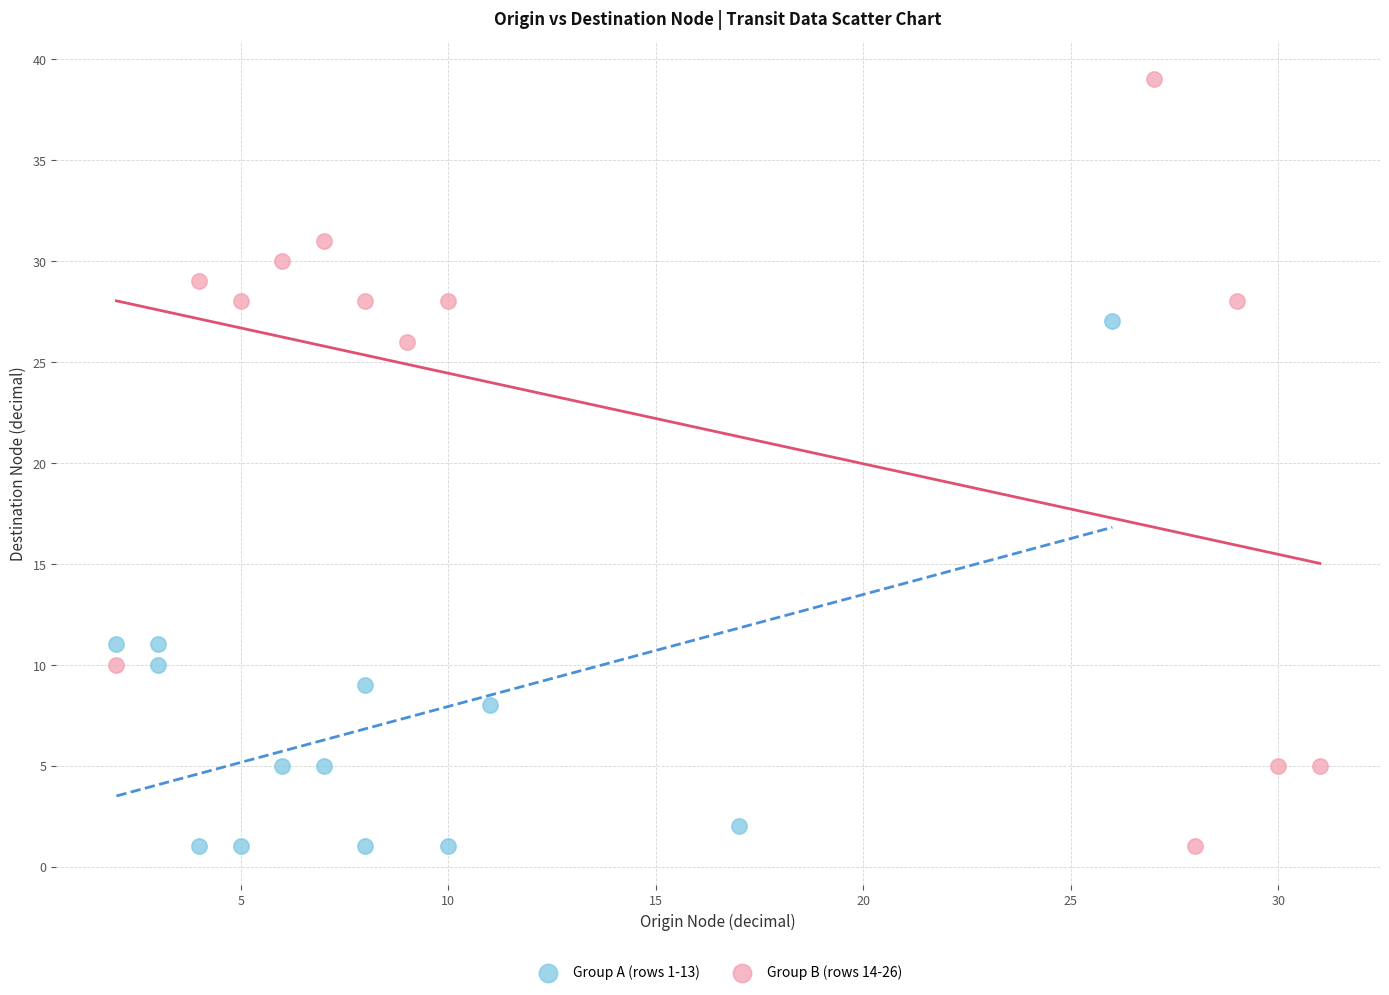

Which series has the widest spread of Y values?

Group B (rows 14-26)